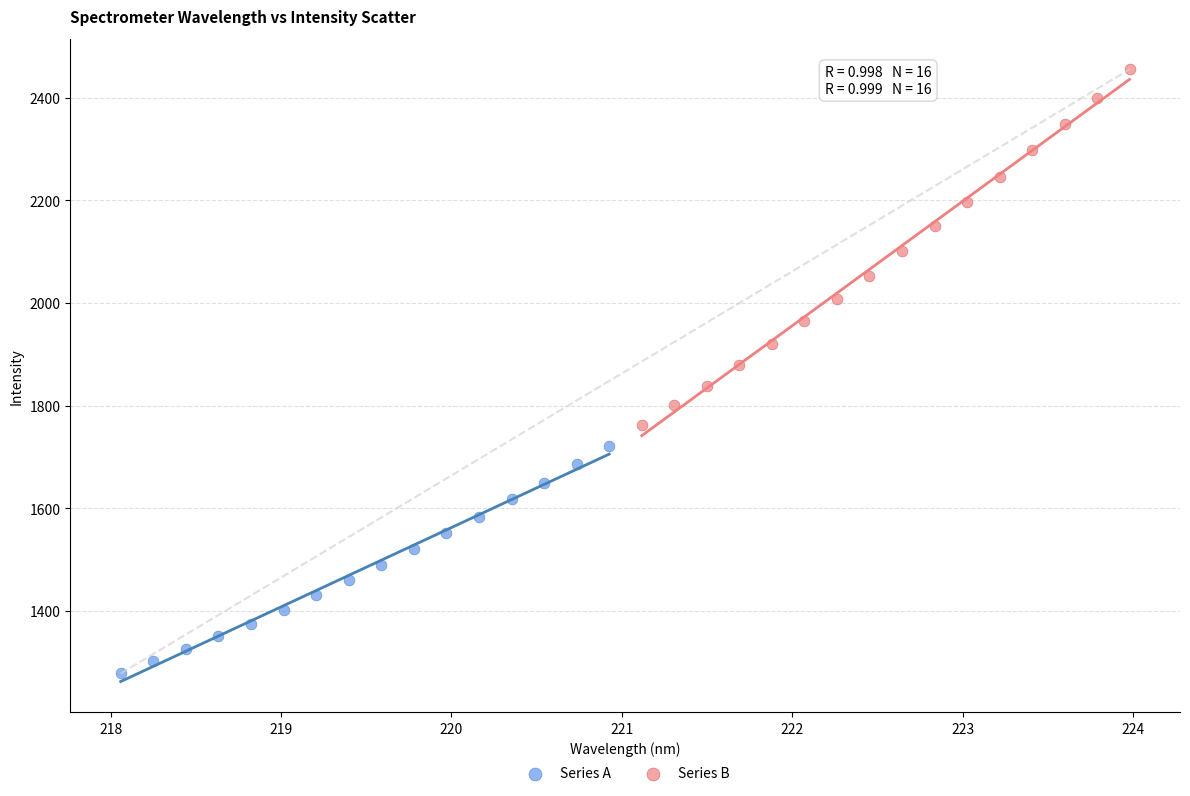

Which series reaches the maximum Y coordinate?

Series B